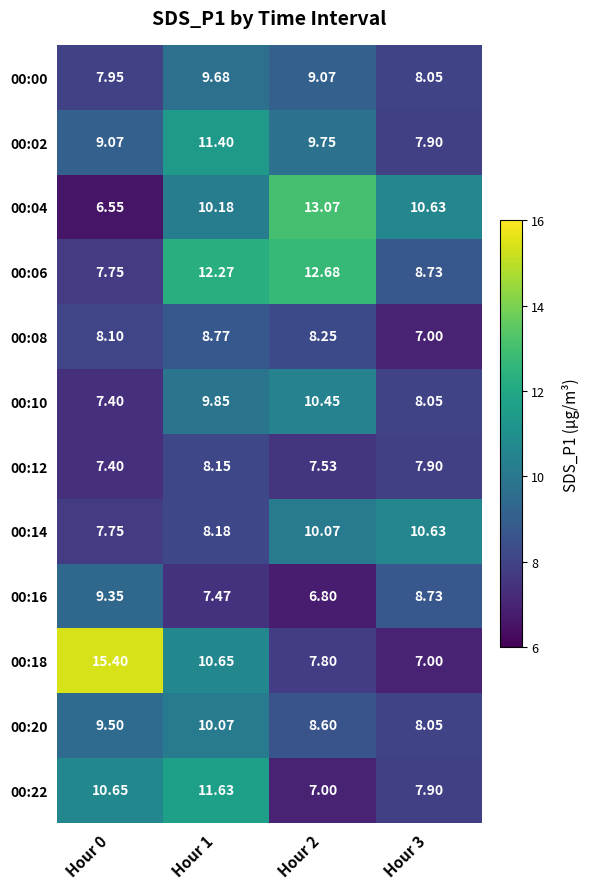

Which series has the widest spread of values?

00:18